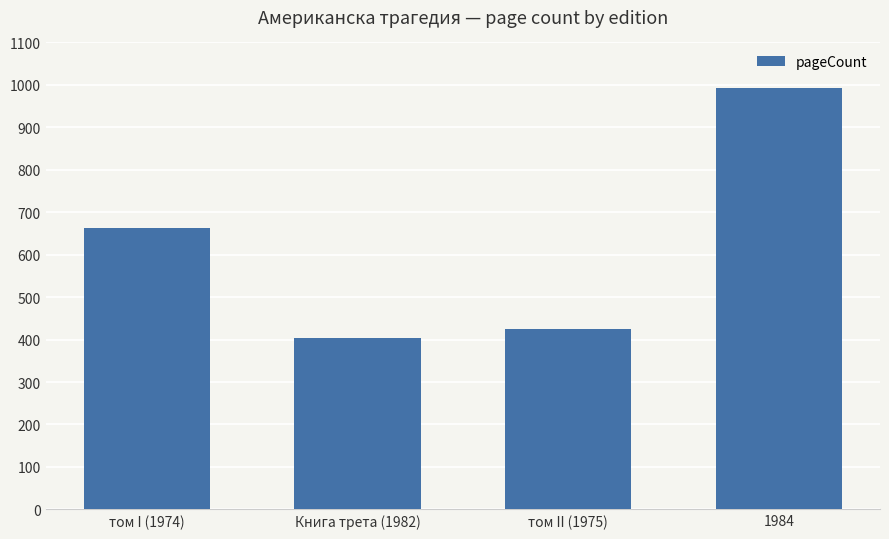

Reading right to left, list all the values displayed in this chart.

1984=992	том II (1975)=424	Книга трета (1982)=404	том I (1974)=664